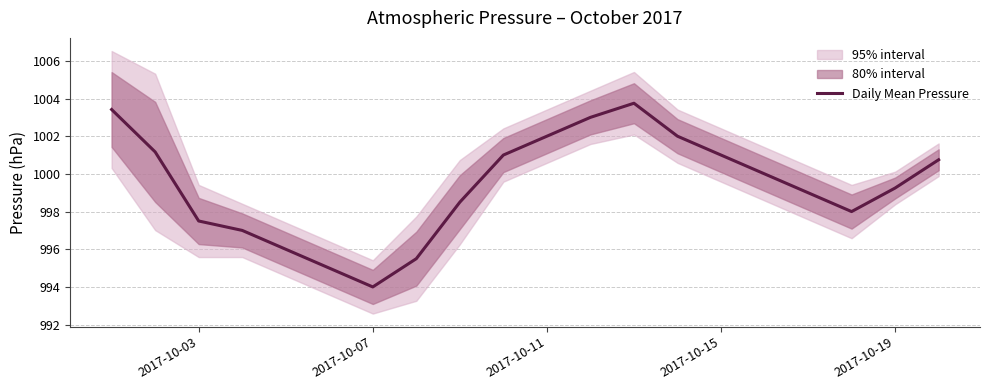

Reading right to left, what are all the values shown in this chart?

1000.8	999.2	998.0	999.0	1000.0	1001.0	1002.0	1003.8	1003.0	1002.0	1001.0	998.5	995.5	994.0	995.0	996.0	997.0	997.5	1001.2	1003.4